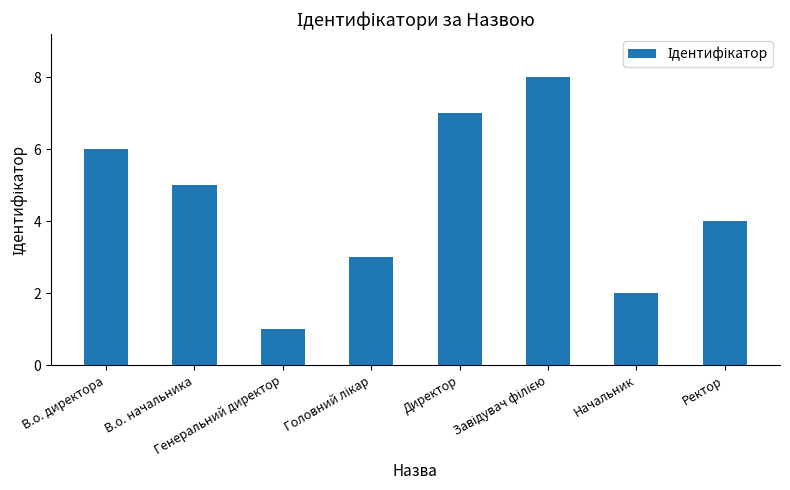

What is the maximum value shown in the chart?

8